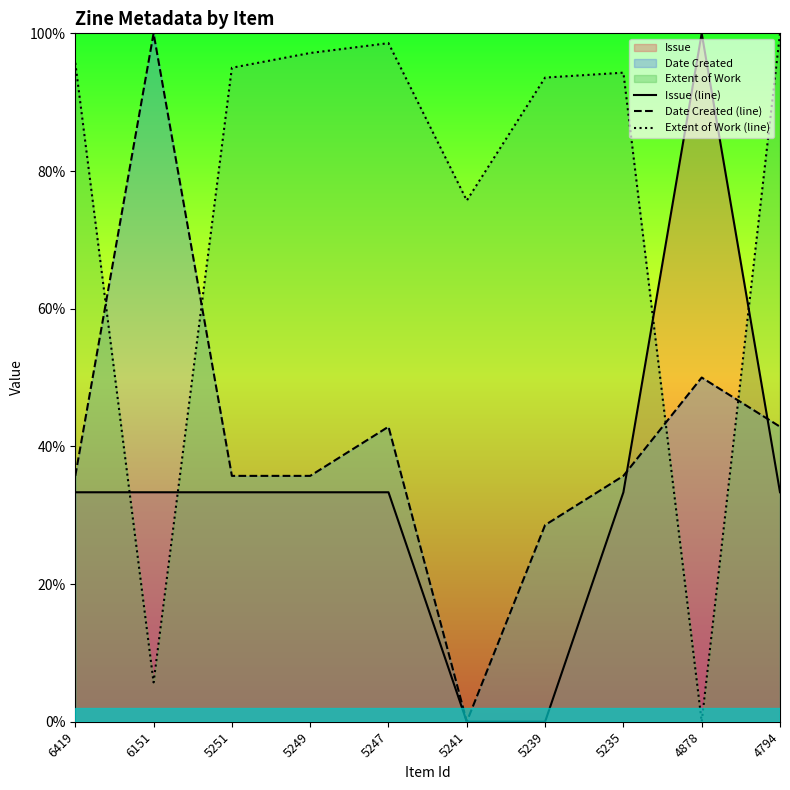

At which category does Extent of Work (line) reach its first local peak?

5247